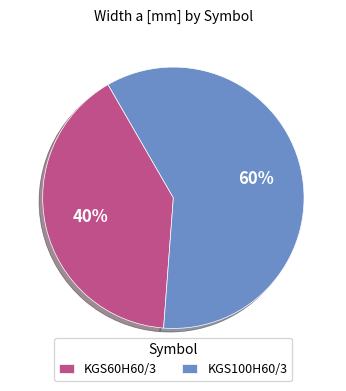

Which category has the smallest portion of the pie?

KGS60H60/3